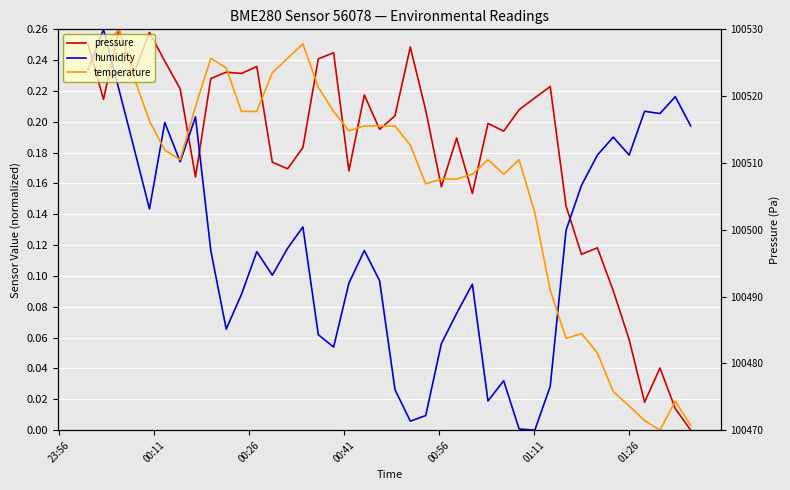

Which series has the widest spread of values?

pressure